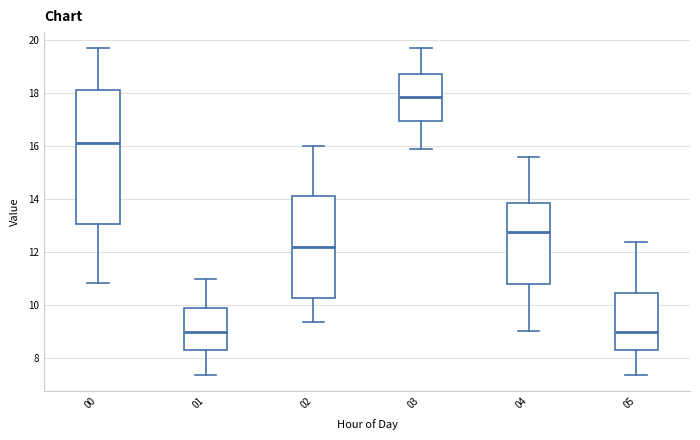

Reading left to right, transcribe this box plot: for each box, give where its median line is, the range the box spans, and where its two whiskers end, as read against the y-axis. The values are not printed on the chart, so give them approximately, as read against the axis.

00: median 16.2, box 13.0 to 18.2, whiskers 10.8 to 19.8
01: median 9.0, box 8.4 to 9.8, whiskers 7.4 to 11.0
02: median 12.2, box 10.2 to 14.2, whiskers 9.4 to 16.0
03: median 17.8, box 17.0 to 18.8, whiskers 16.0 to 19.8
04: median 12.8, box 10.8 to 13.8, whiskers 9.0 to 15.6
05: median 9.0, box 8.4 to 10.4, whiskers 7.4 to 12.4